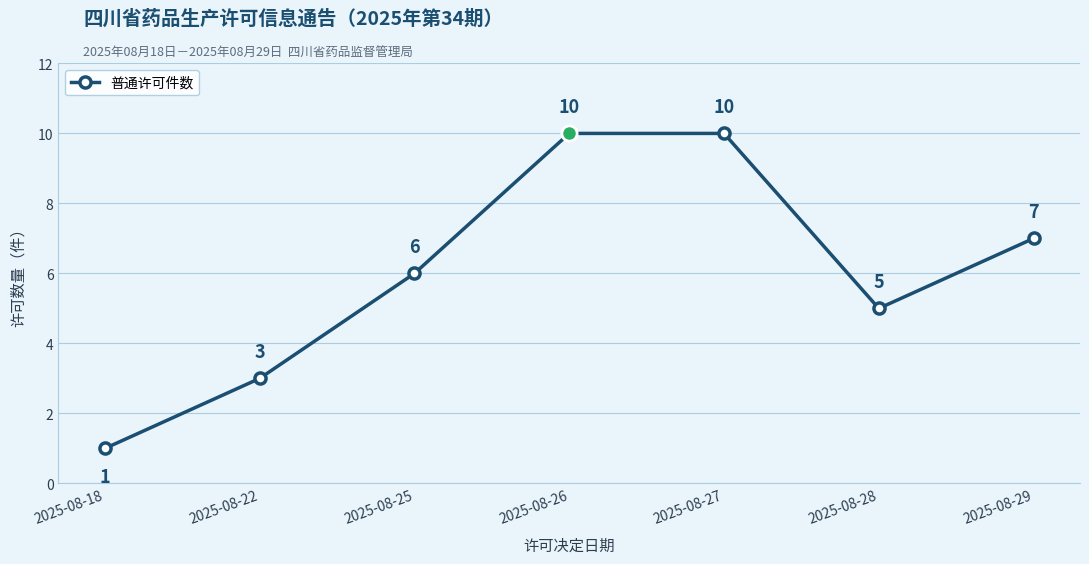

What is the ratio of the value at 2025-08-22 to the value at 2025-08-25?

0.5